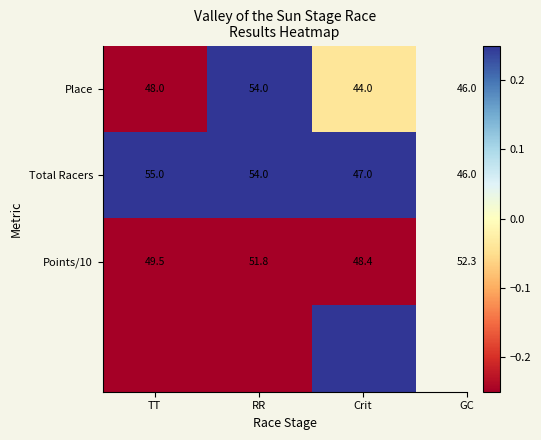

At which label does Place reach its minimum?

Crit